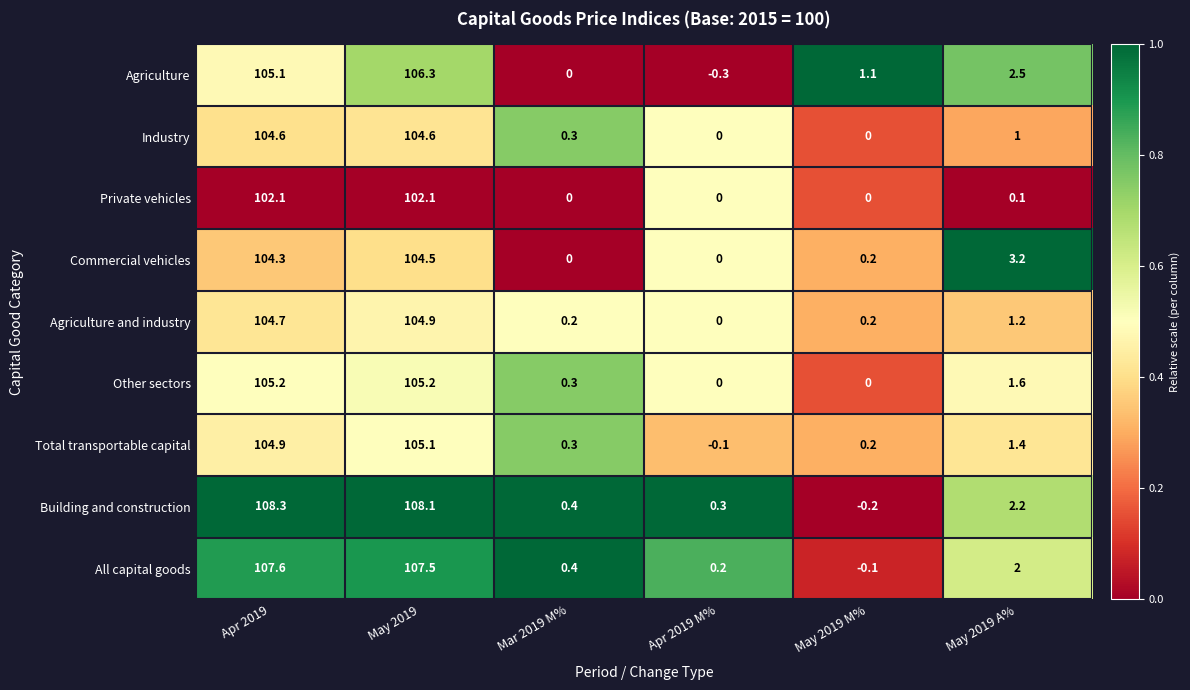

At which label is Private vehicles closest to 51?

May 2019 A%